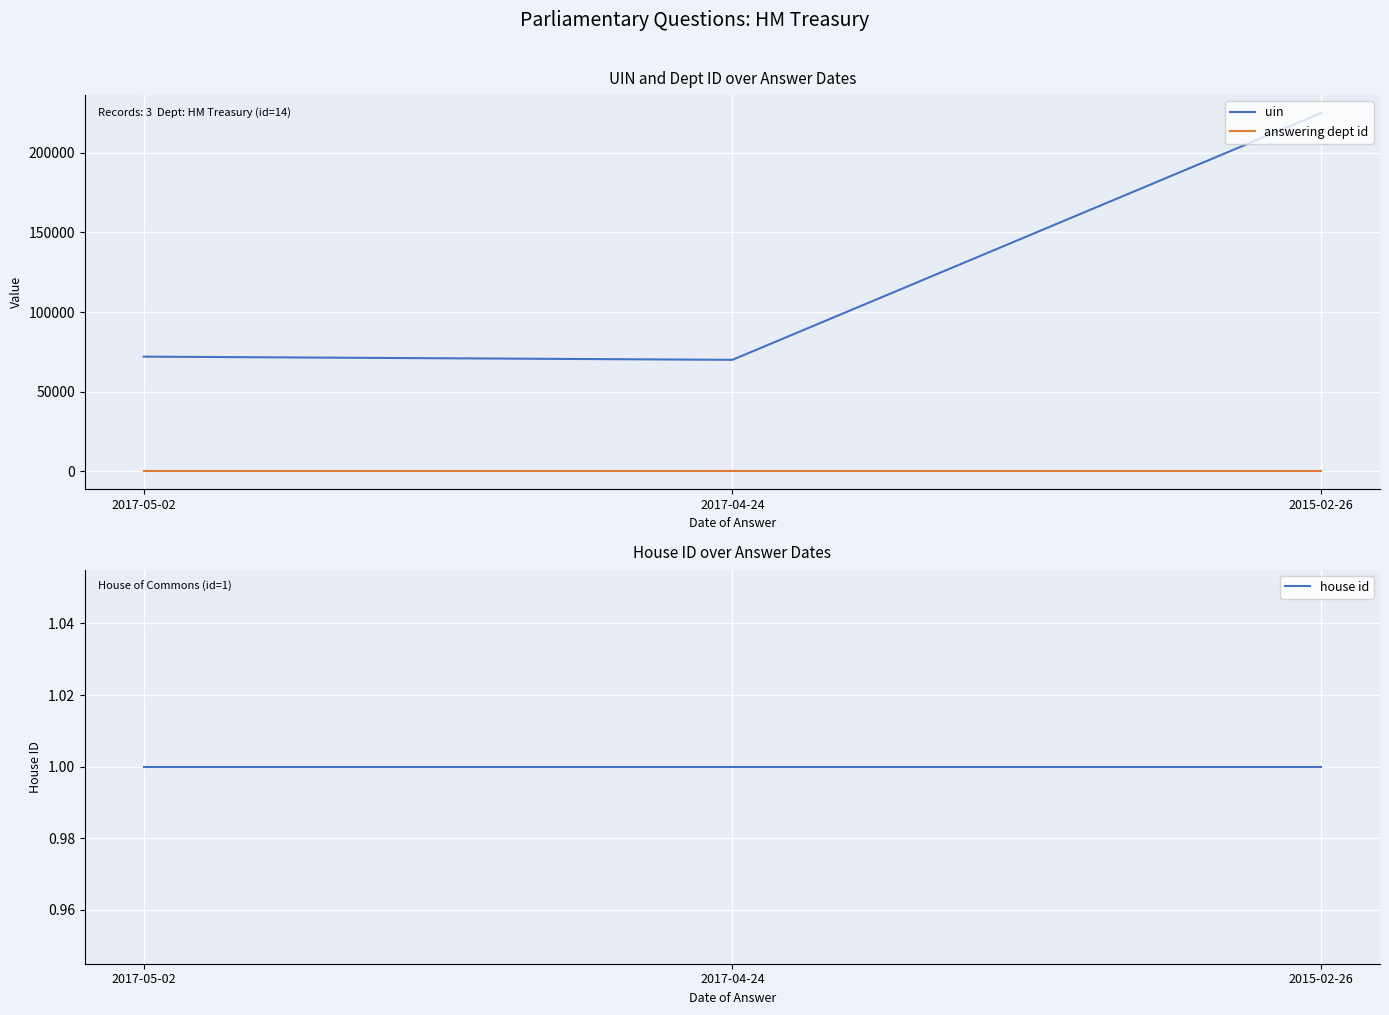

Is it true that answering dept id equals 14 at 2015-02-26?

True